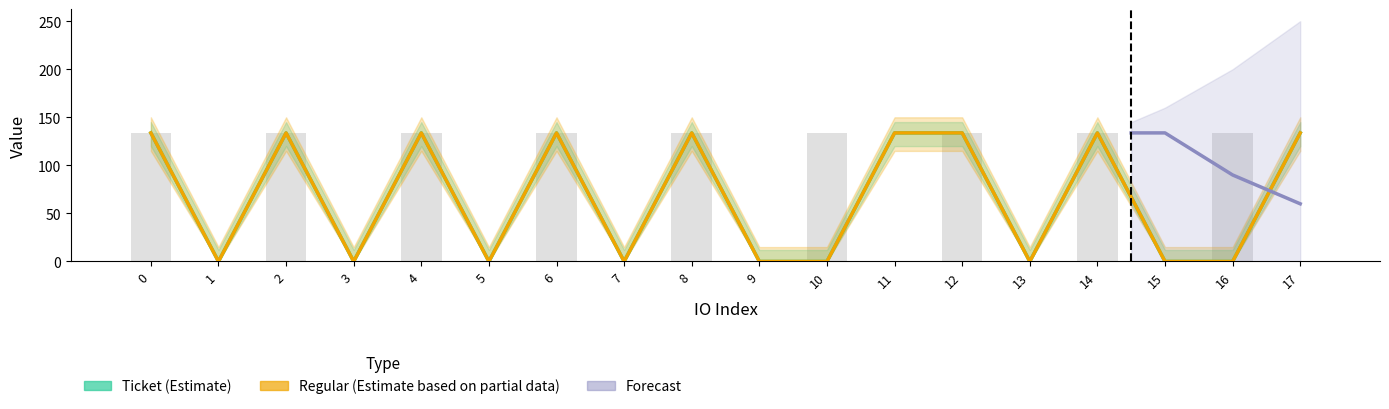

Rank the categories by Ticket value from highest to lowest.

0, 2, 4, 6, 8, 11, 12, 14, 17, 1, 3, 5, 7, 9, 10, 13, 15, 16